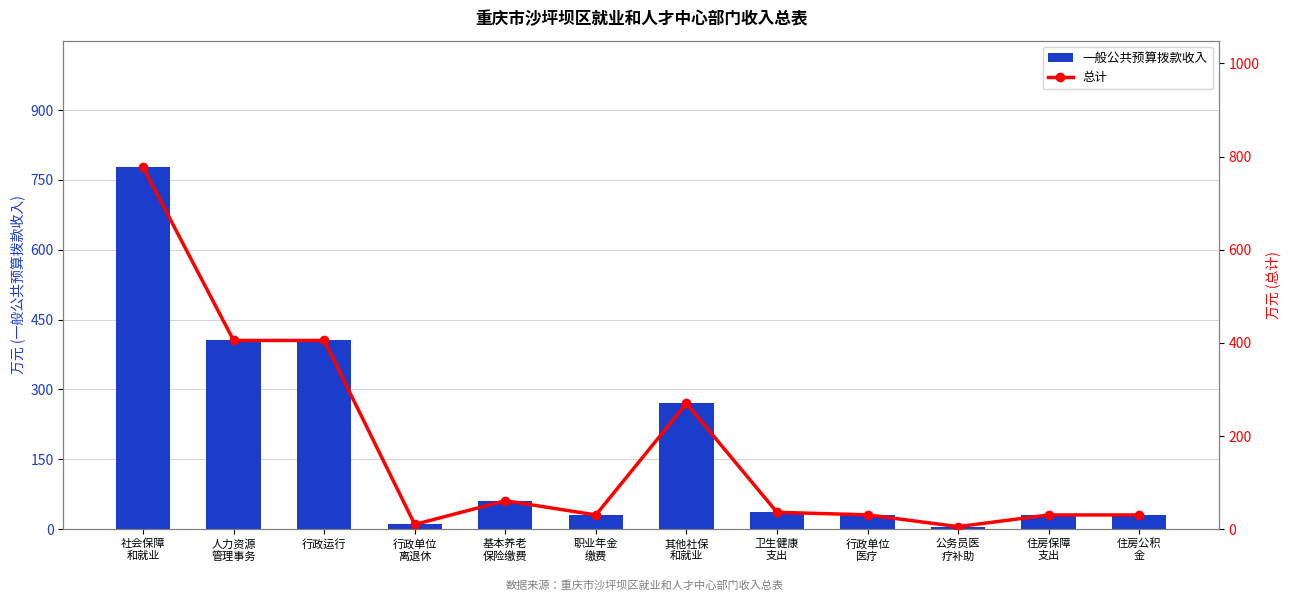

What is the difference between the 总计 values at 行政单位
医疗 and 住房公积
金?

0.2